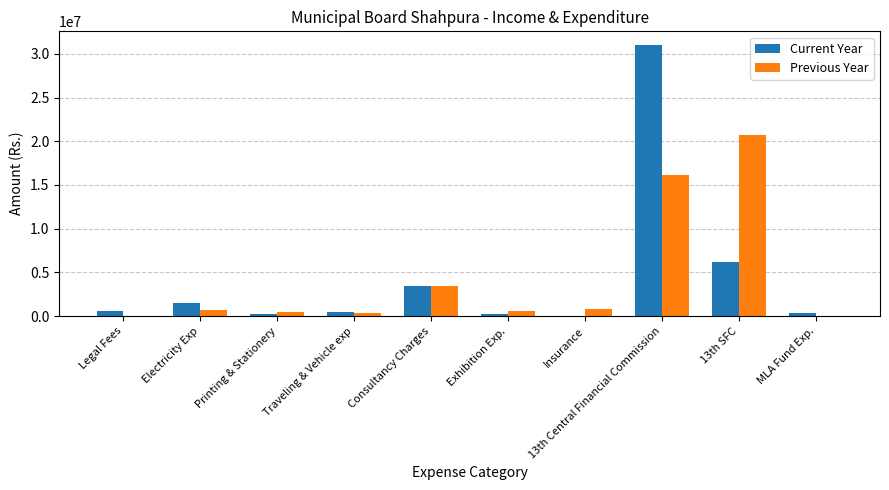

What is the maximum value shown in the chart?

31023218